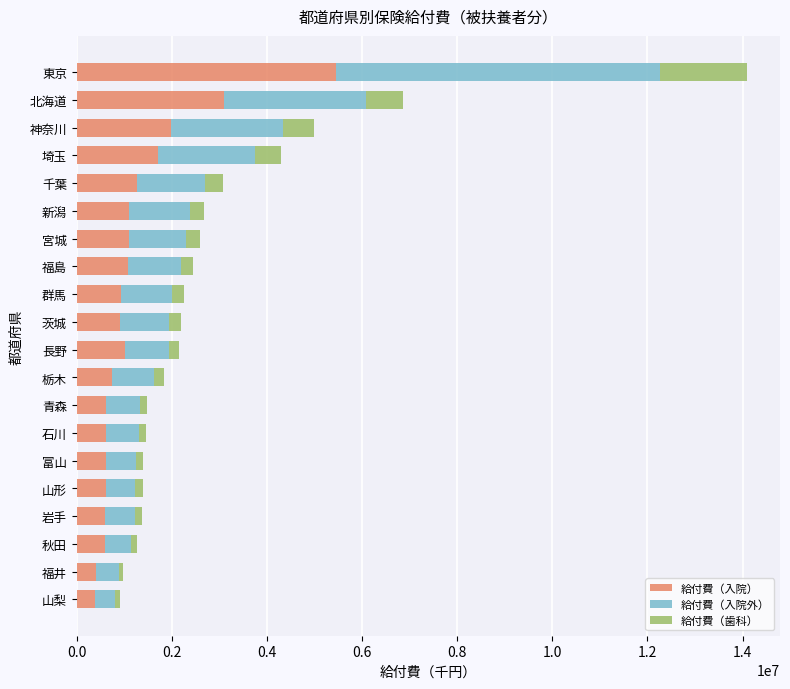

What is the difference between the maximum and minimum values in the 給付費（入院） series?

5076515.9